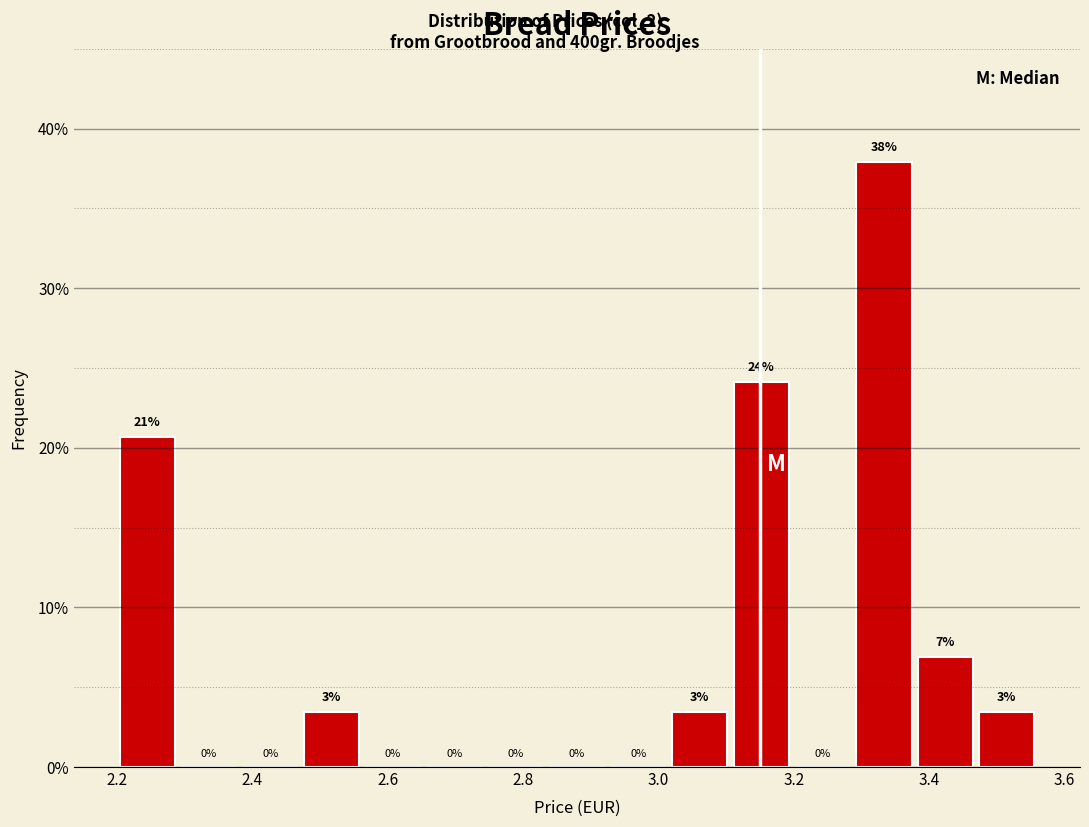

Which range on the x-axis has the tallest bar?

3.28 to 3.38